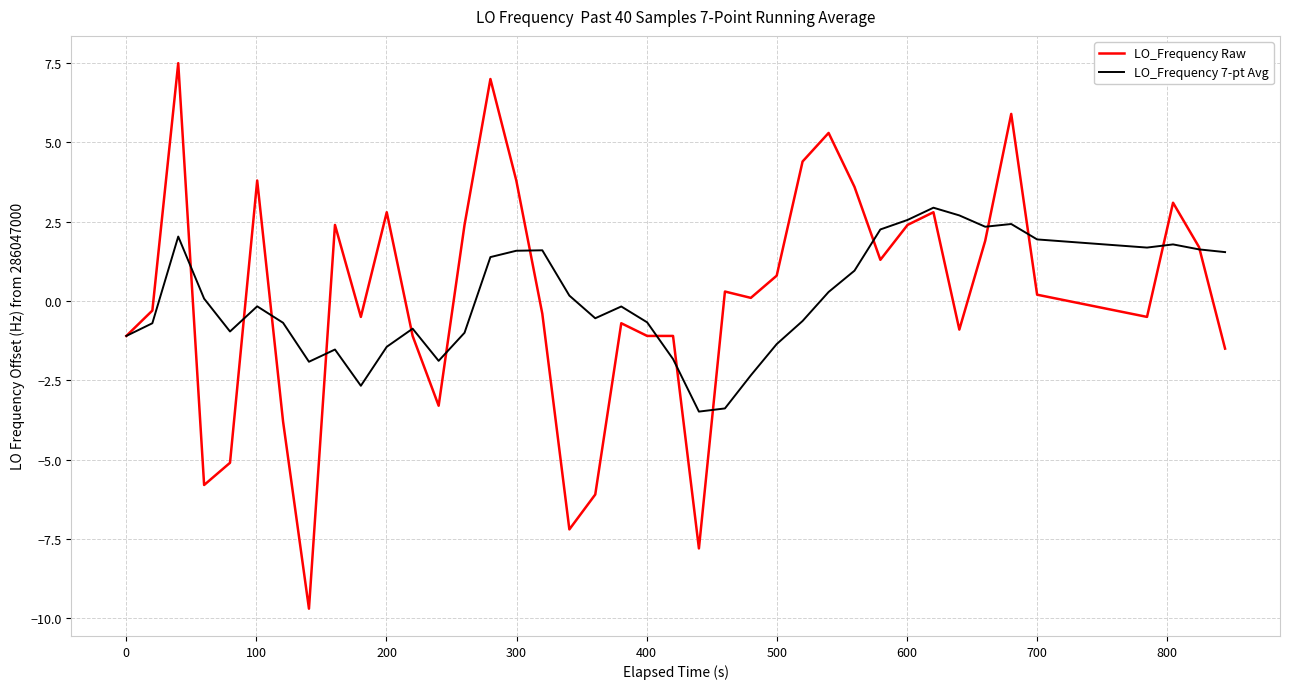

Rank the series by their maximum value, from highest to lowest.

LO_Frequency Raw, LO_Frequency 7-pt Avg